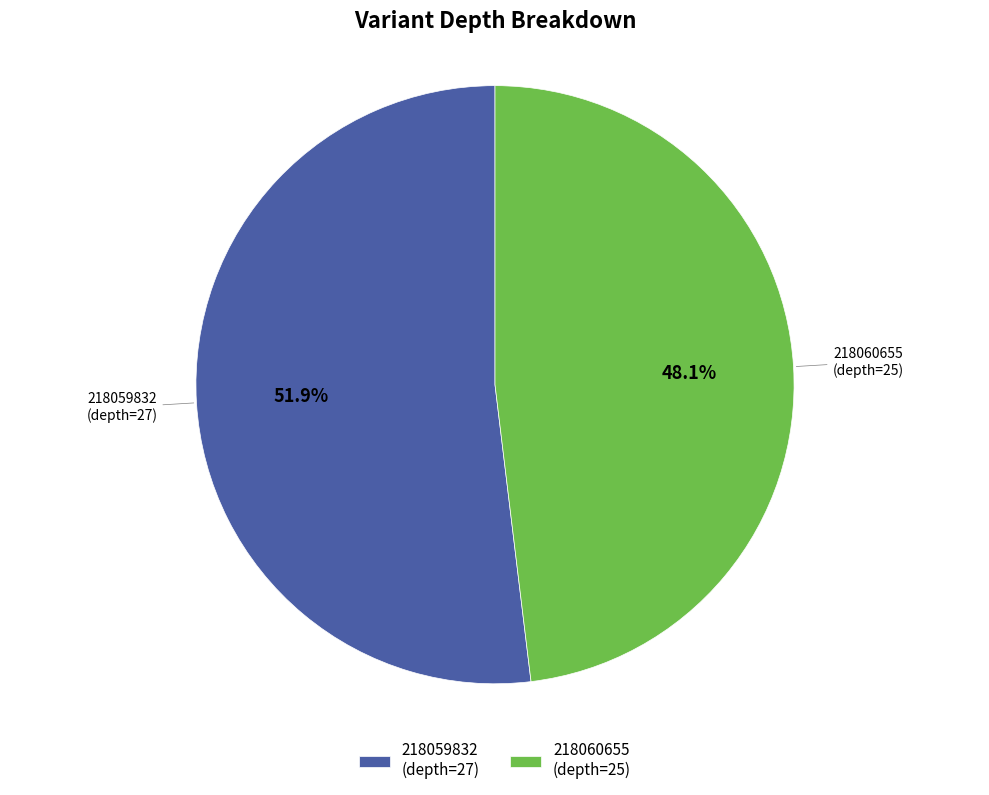

How many slices are in this pie chart?

2